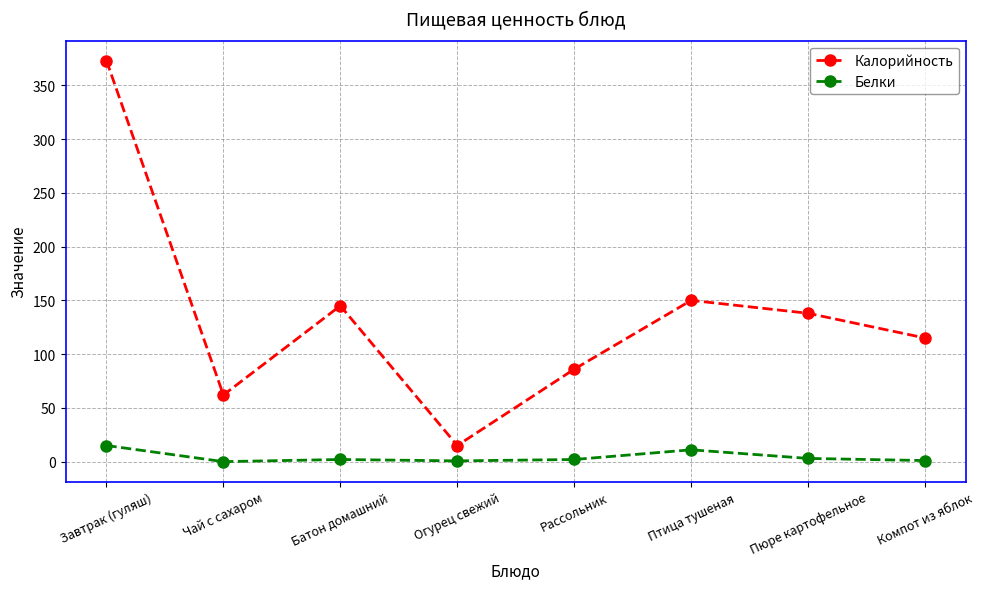

True or false: Белки and Калорийность intersect in this chart.

False